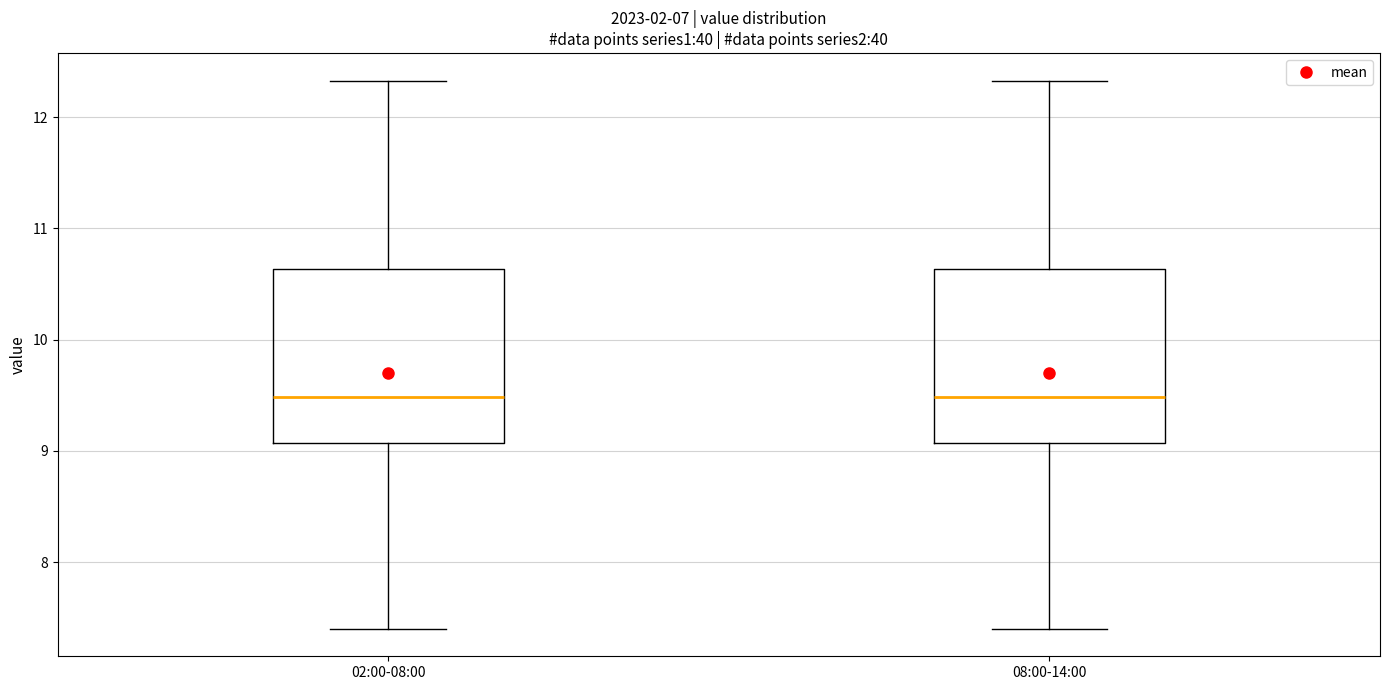

Where does the lower whisker of the box for 08:00-14:00 end on the y-axis? The values are not printed on the chart, so give them approximately, as read against the axis.

7.4